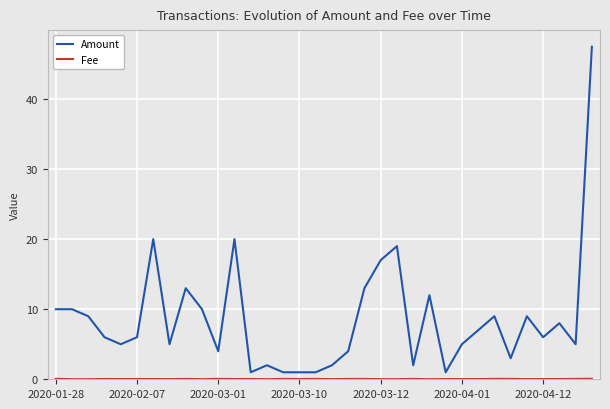

What is the greatest value displayed?

47.5